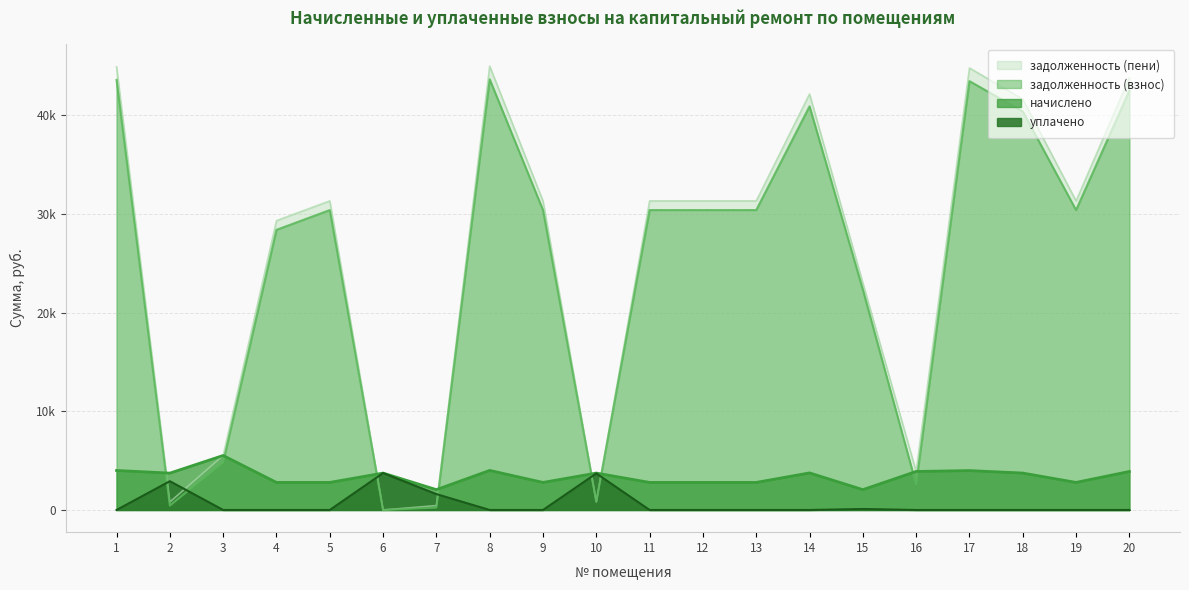

Is it true that уплачено equals 1917.1 at 16?

False